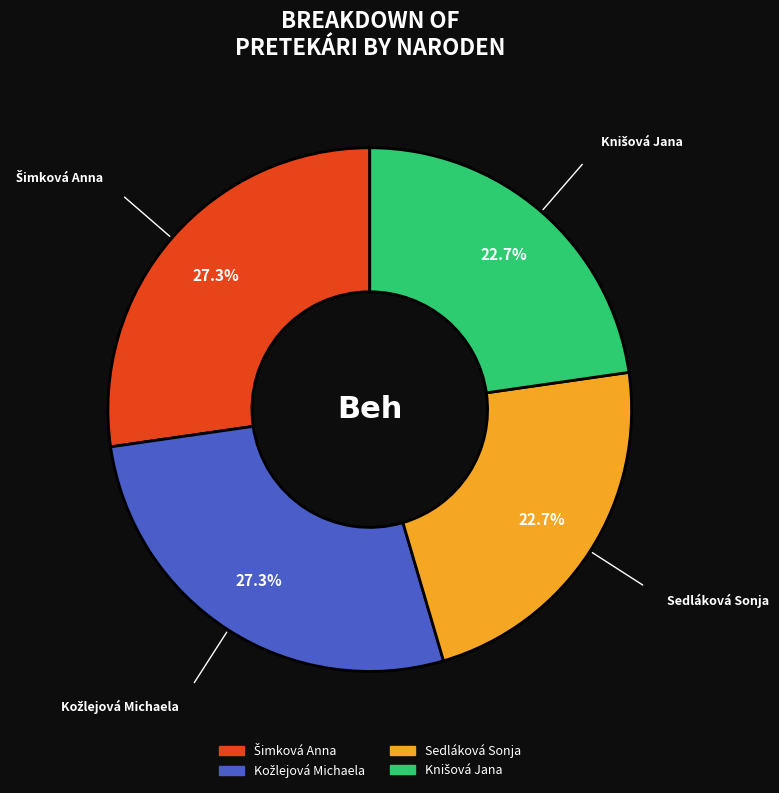

Is there a majority slice in this chart?

No